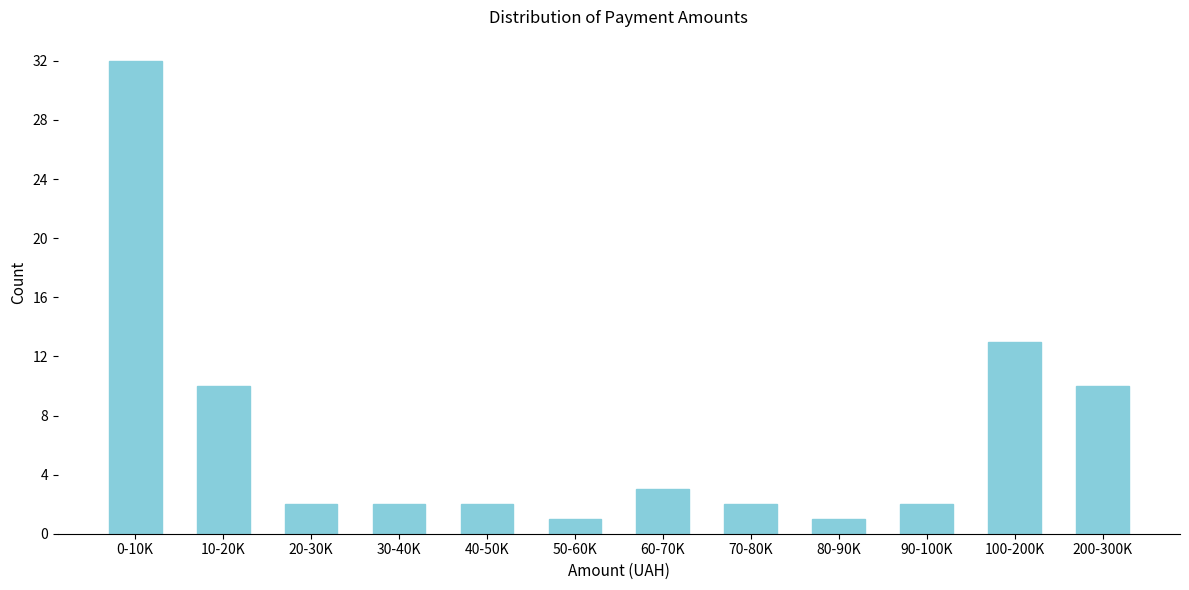

Reading left to right, extract all data points from this chart.

0-10K=32	10-20K=10	20-30K=2	30-40K=2	40-50K=2	50-60K=1	60-70K=3	70-80K=2	80-90K=1	90-100K=2	100-200K=13	200-300K=10